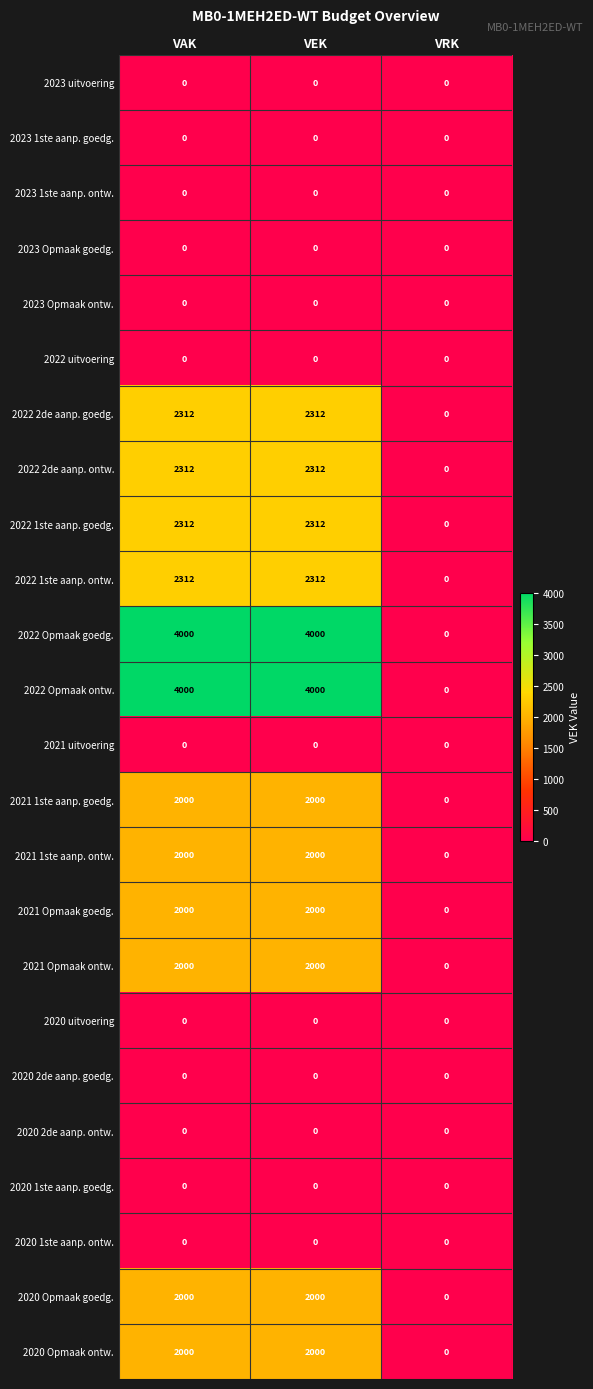

What is the difference between the highest and lowest values at VAK?

4000